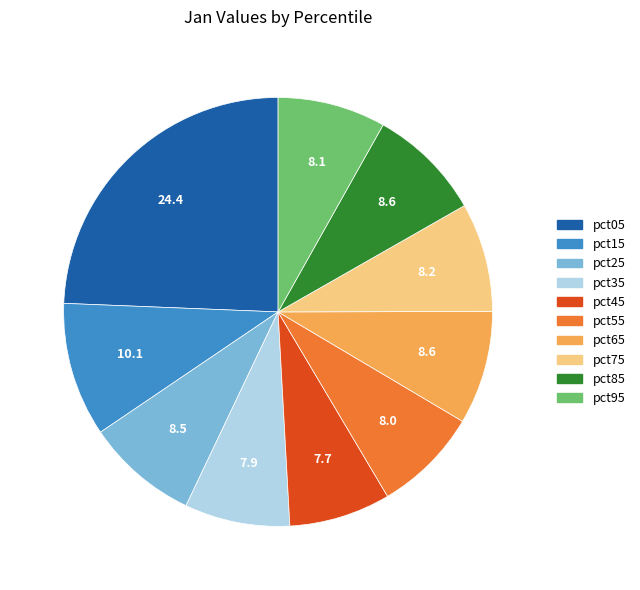

Is there a majority slice in this chart?

No